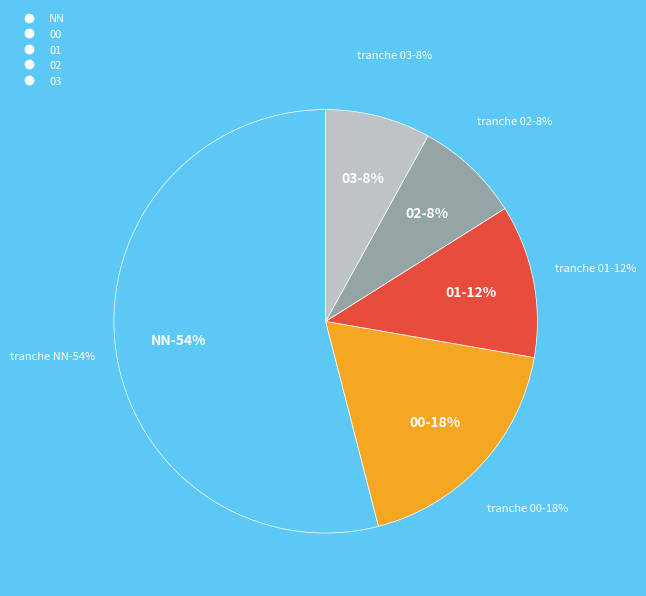

Does 03 account for over 50% of the chart?

No